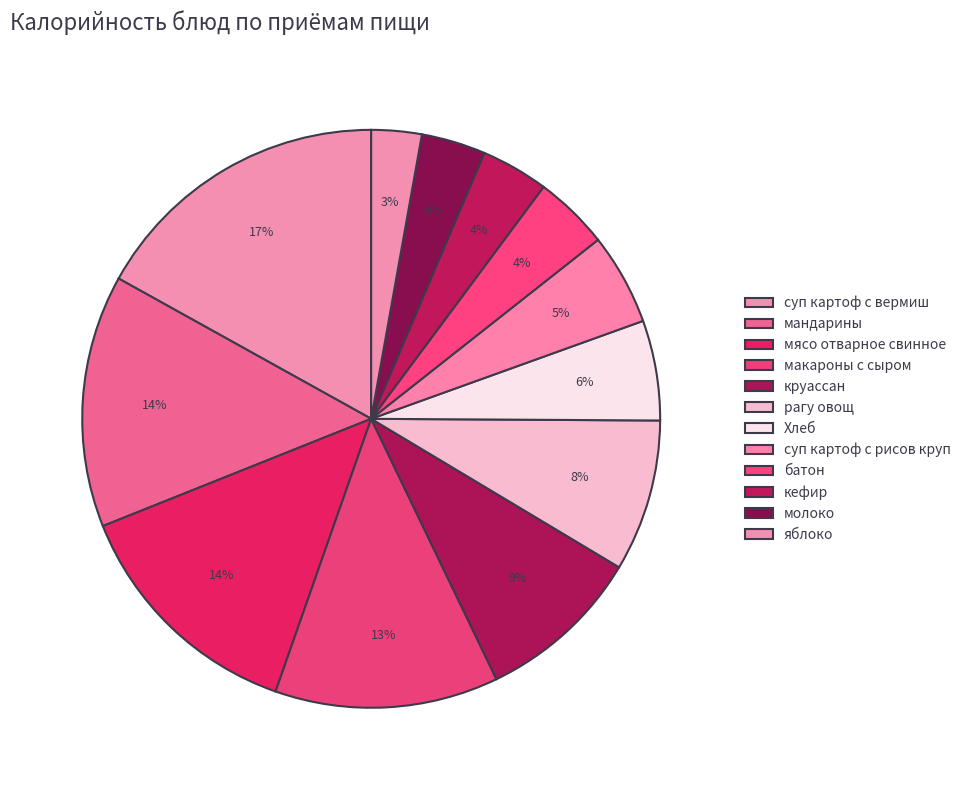

Count the number of slices in the pie.

12